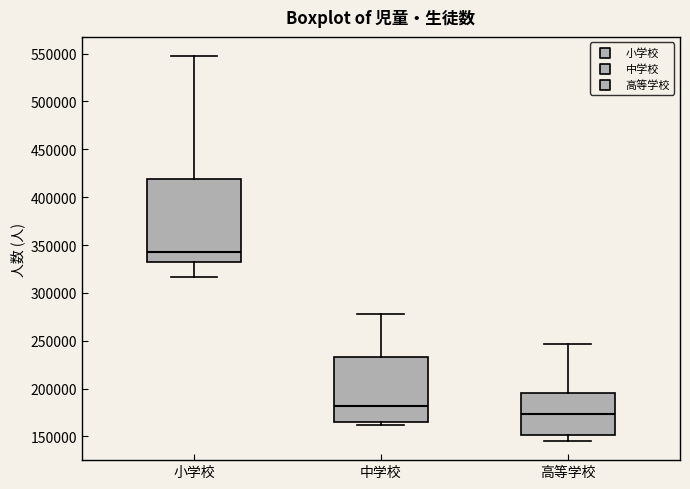

Reading left to right, read every box against the y-axis: the position of its median line, the range the box covers, and the ends of its whiskers. The values are not printed on the chart, so give them approximately, as read against the axis.

小学校: median 340000, box 330000 to 420000, whiskers 315000 to 545000
中学校: median 180000, box 165000 to 230000, whiskers 160000 to 280000
高等学校: median 175000, box 150000 to 195000, whiskers 145000 to 245000